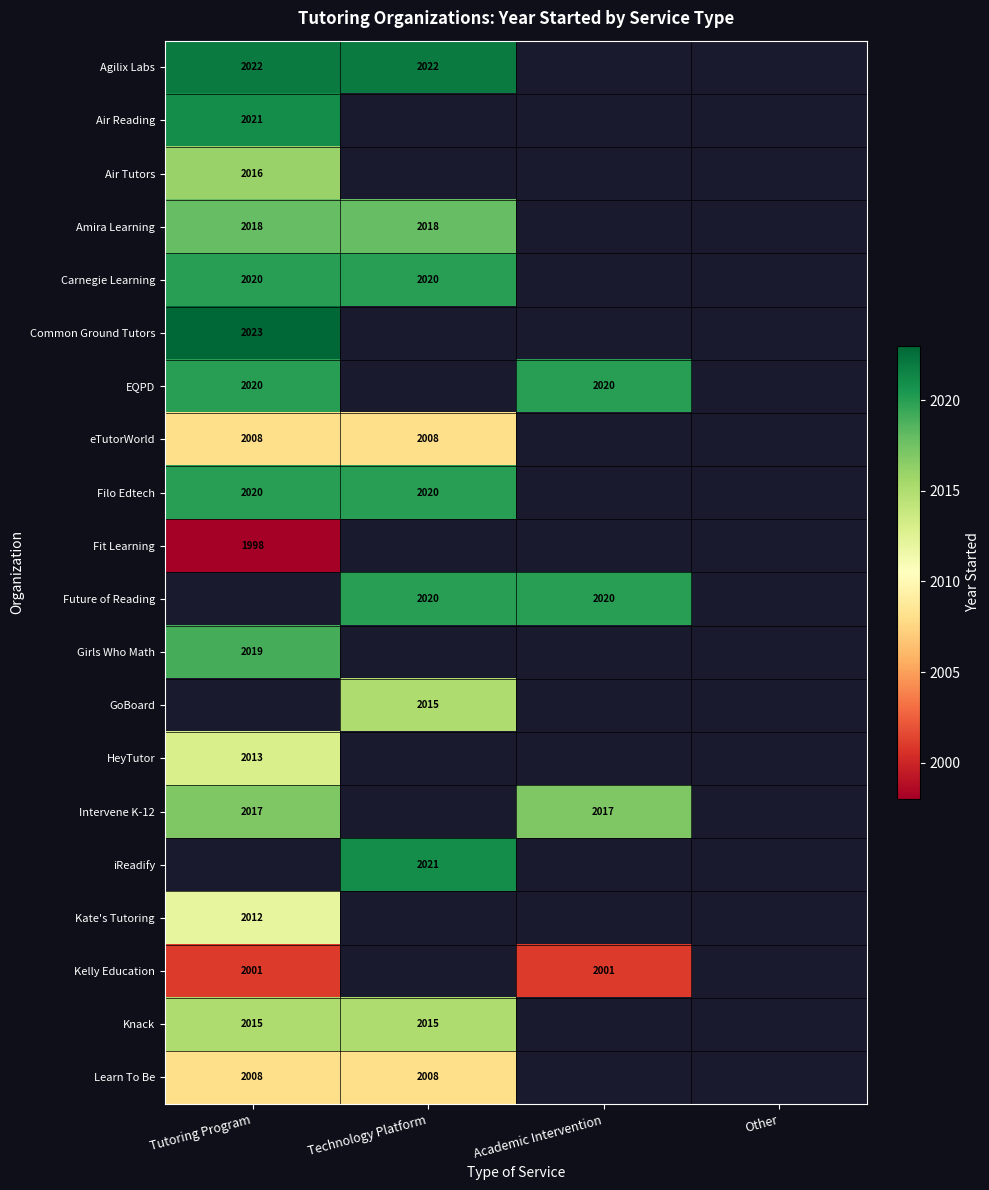

The Air Tutors series shows 2016 at Tutoring Program. True or false?

True